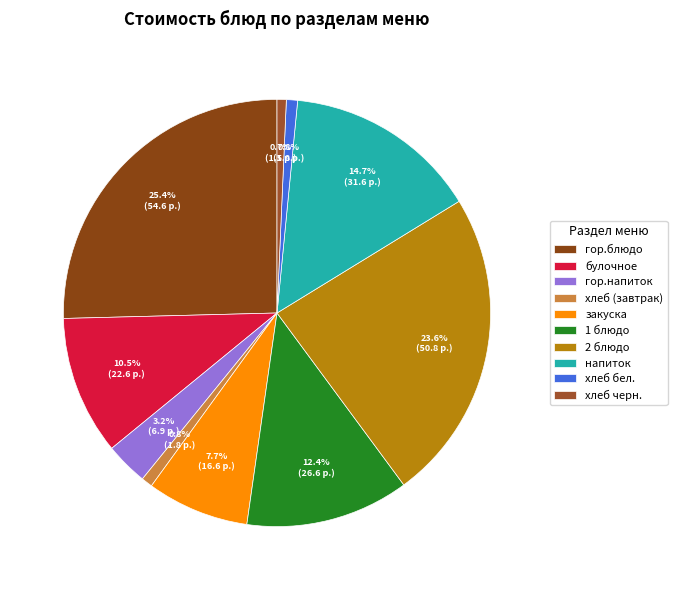

To the nearest percent, what is the combined percentage of 2 блюдо and хлеб (завтрак)?

24%